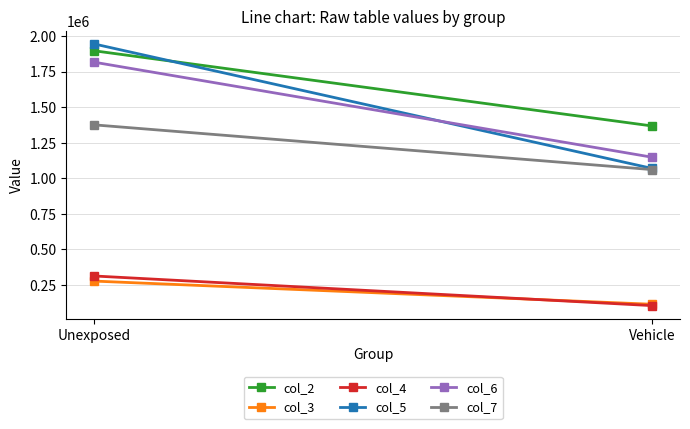

Which series has the widest spread of values?

col_5